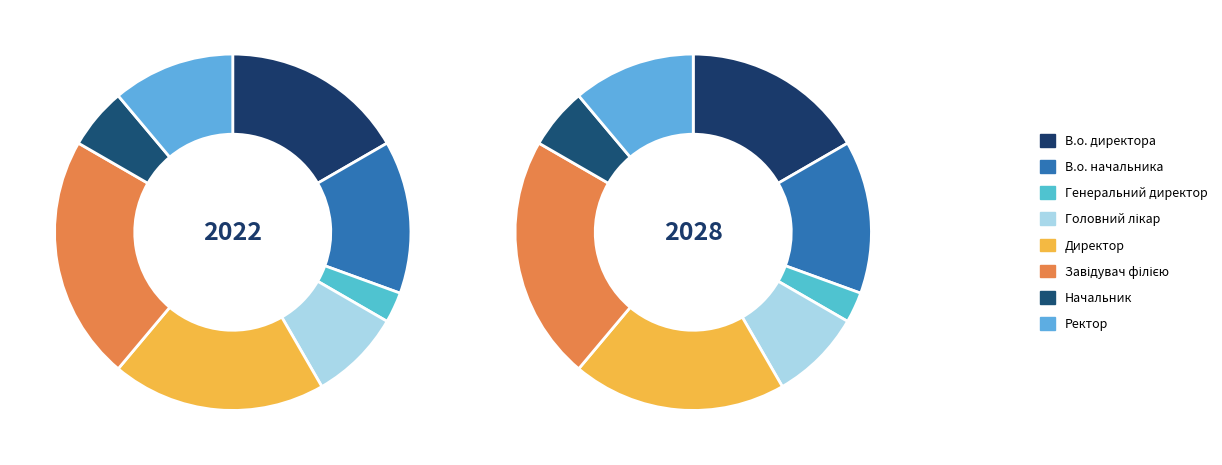

Does Завідувач філією account for over 50% of the chart?

No